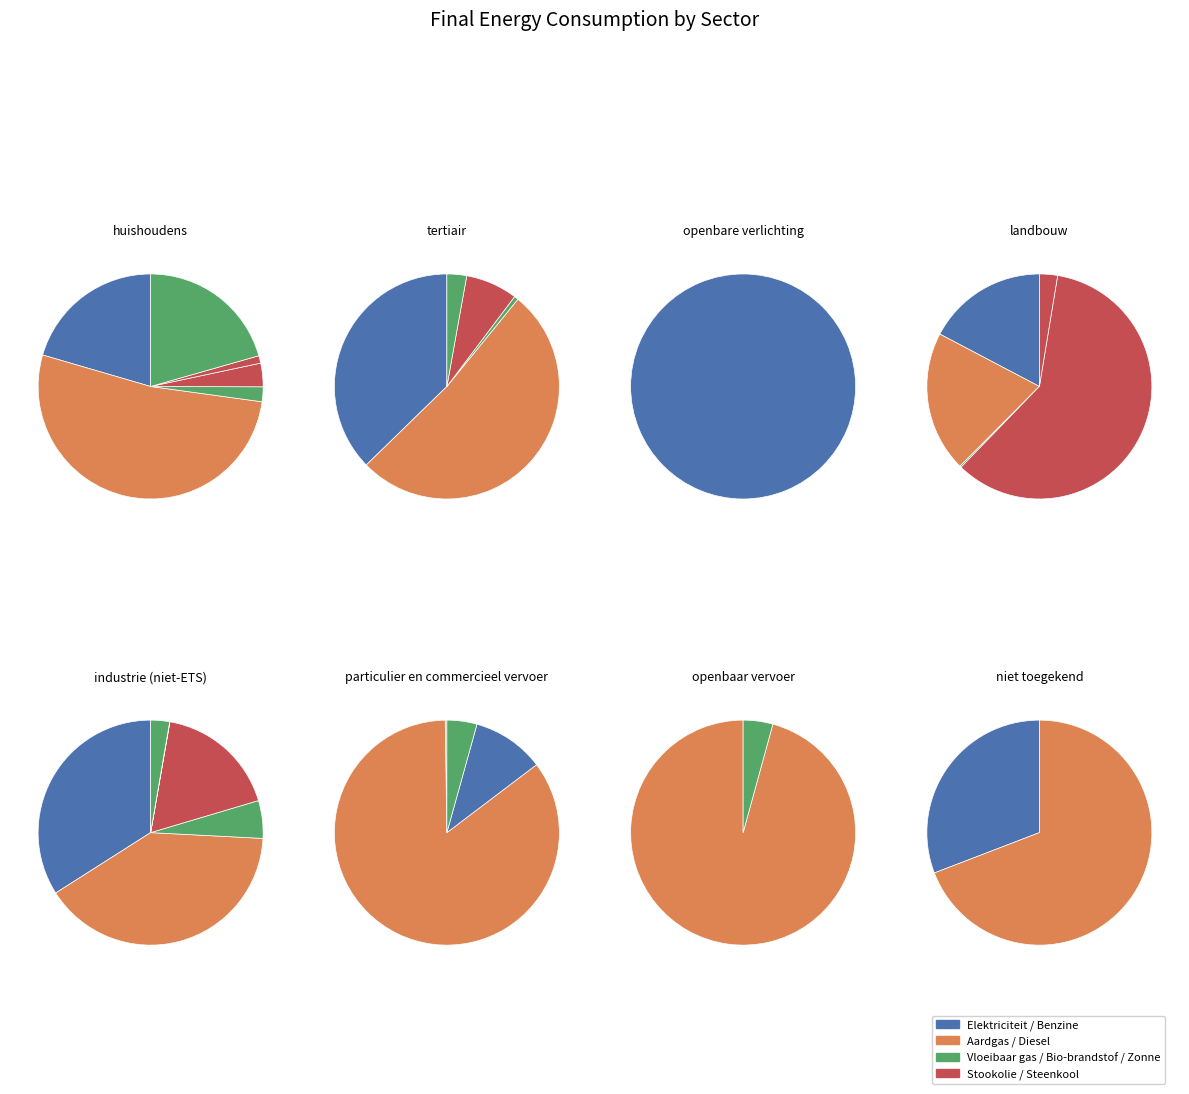

Which category has the smallest portion of the pie?

openbare verlichting